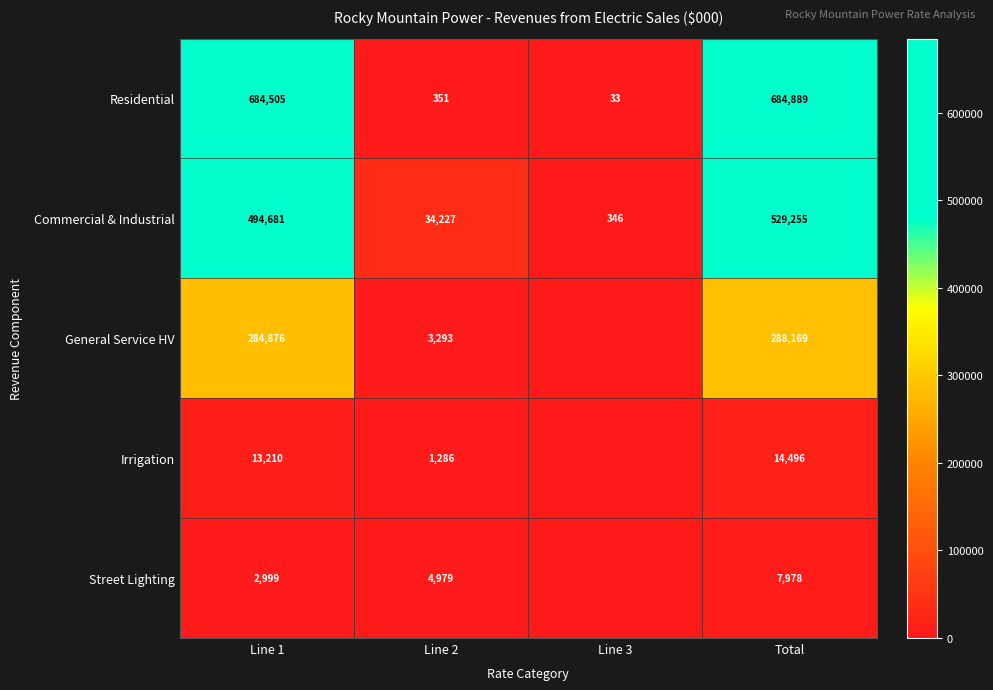

What is the approximate value of Commercial & Industrial at Total?

529255